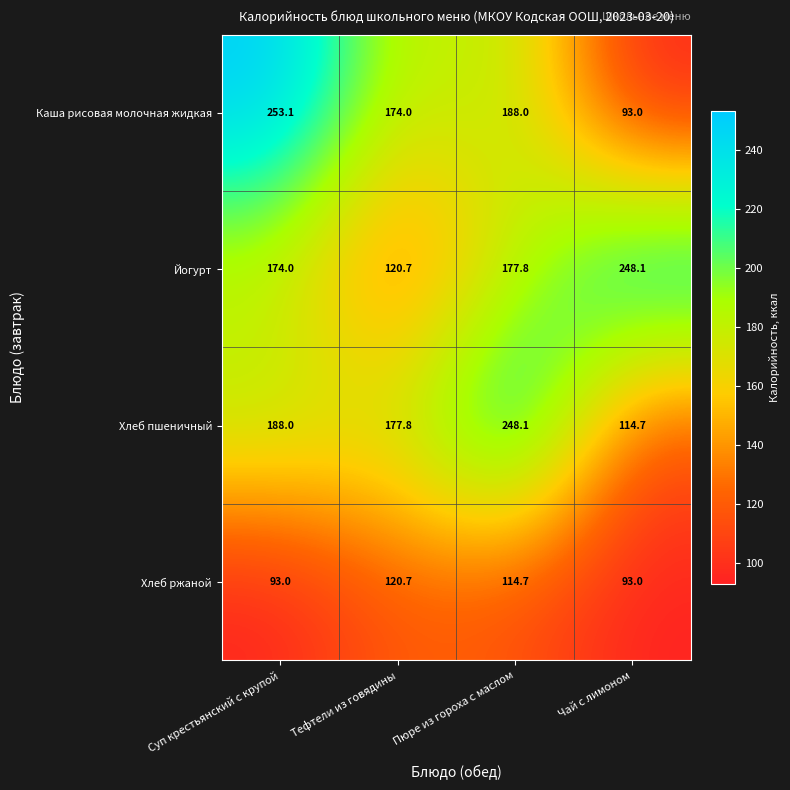

What is the sum of all Йогурт values?

720.6